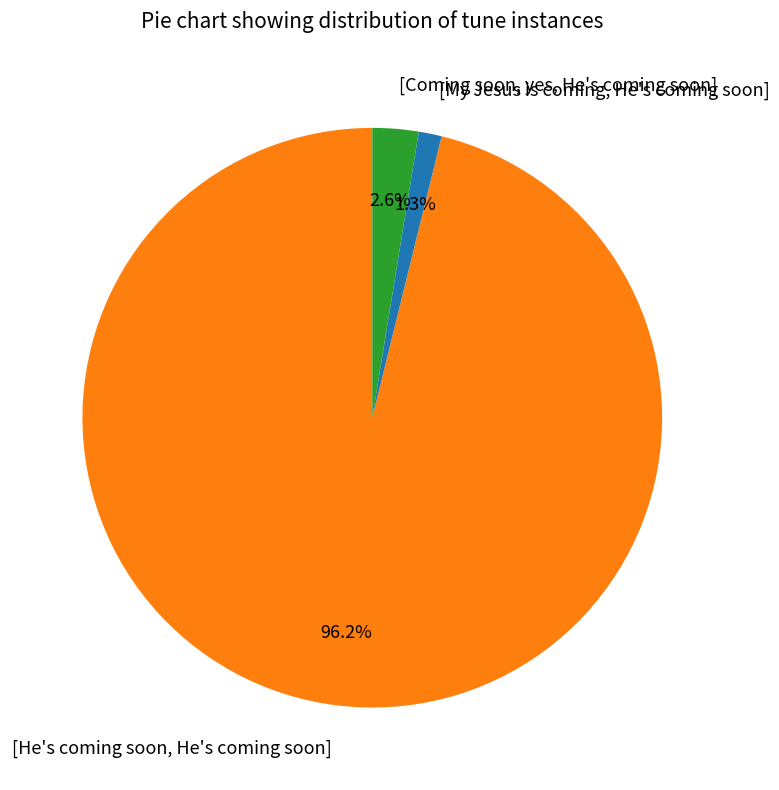

To the nearest percent, what is the average slice percentage?

33%